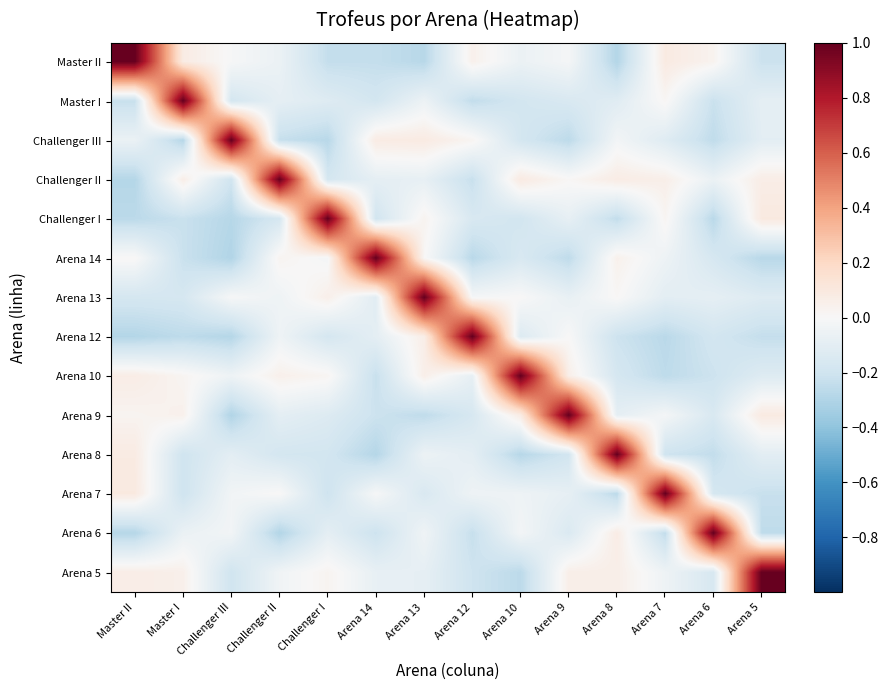

What is the difference between the highest and lowest values at Arena 7?

1.3